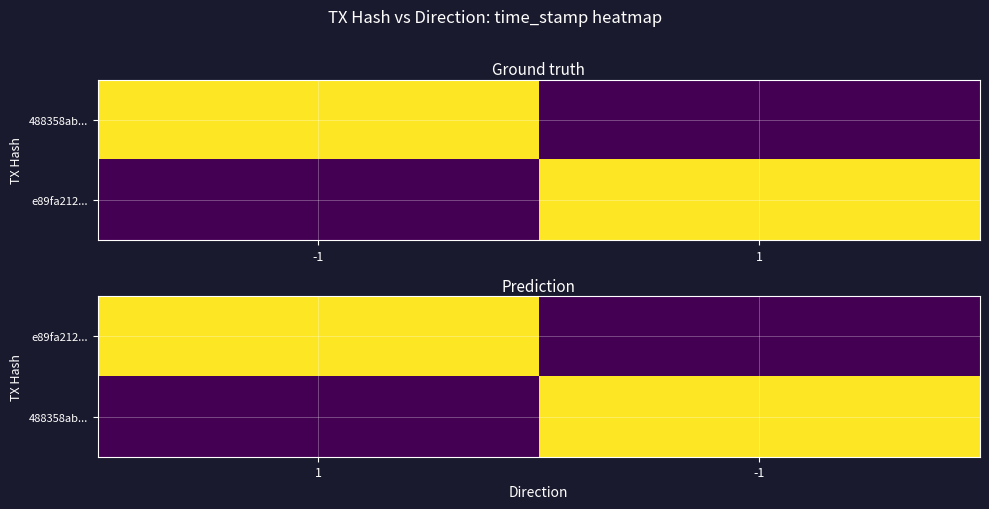

Which has a higher value, -1 or 1?

1